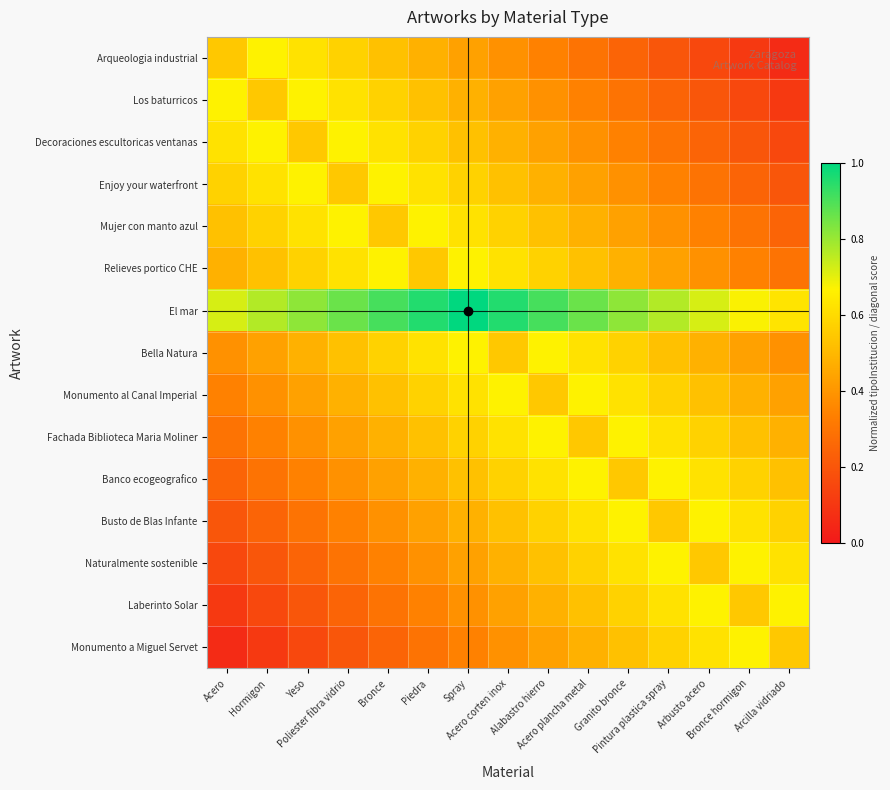

At which category is the sum across all series the highest?

Spray